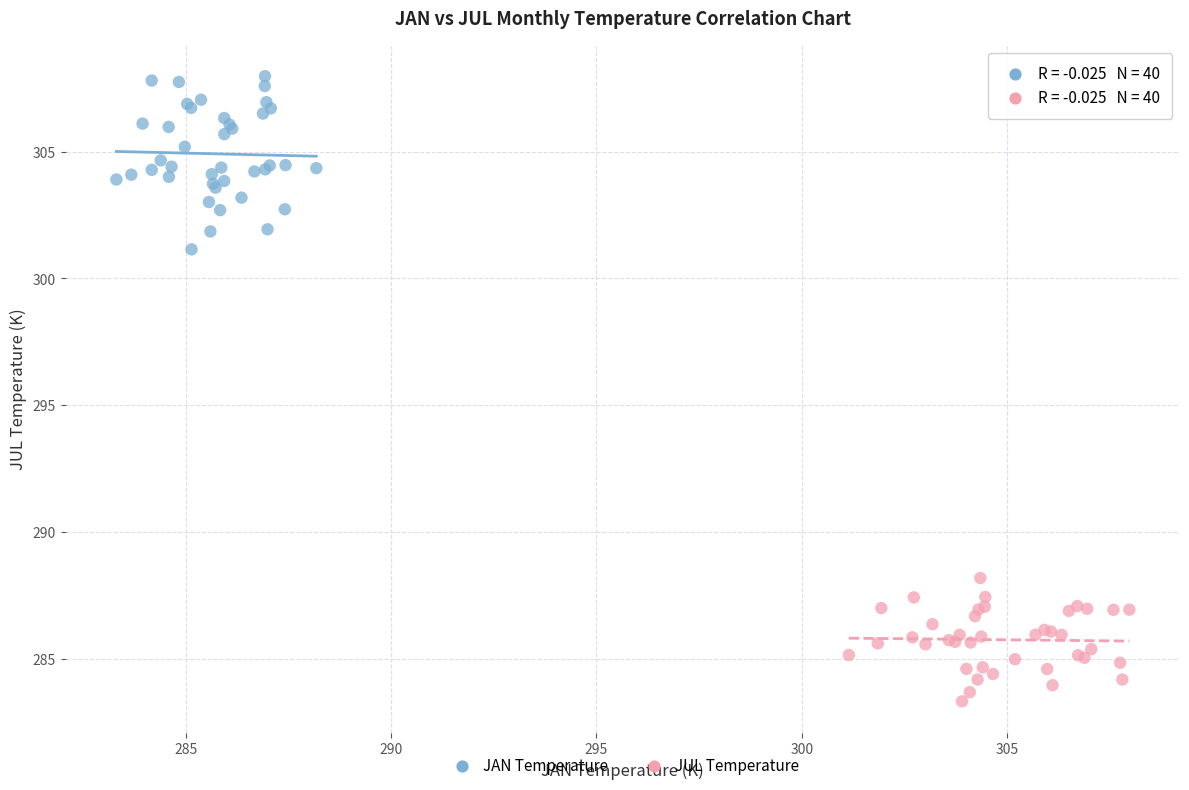

Which series reaches the minimum Y coordinate?

JUL Temperature